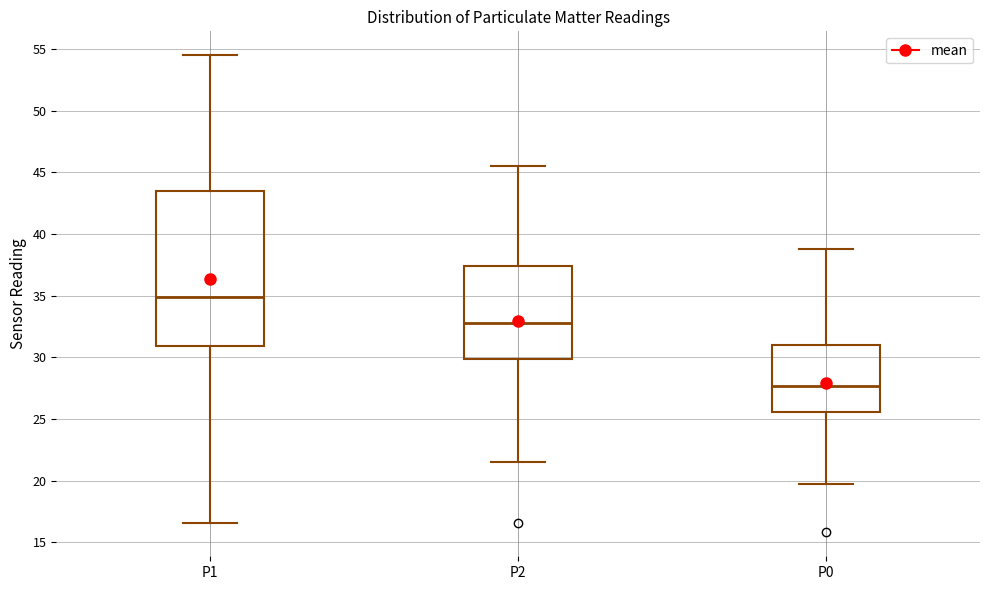

Where does the lower whisker of the box for P0 end on the y-axis? The values are not printed on the chart, so give them approximately, as read against the axis.

20.0